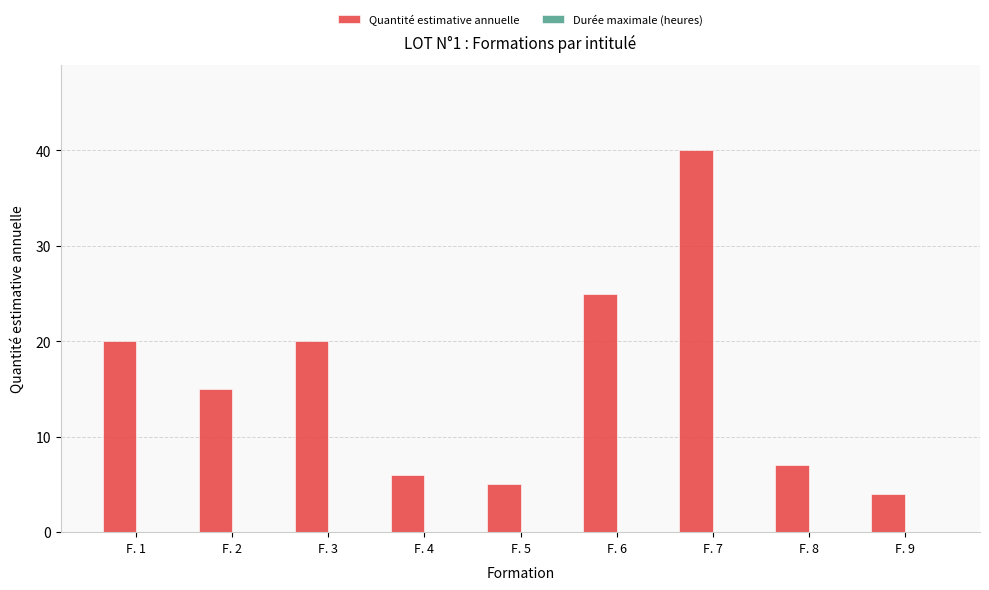

Are the bars horizontal?

No